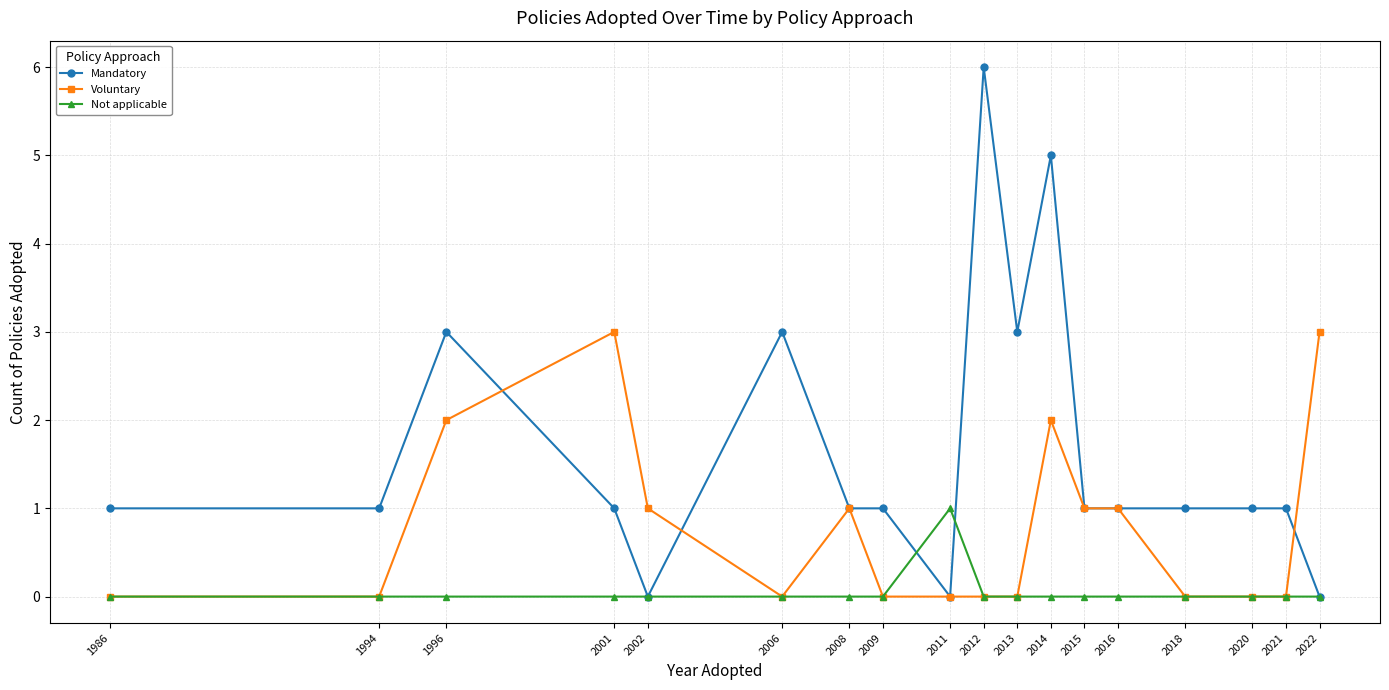

True or false: Mandatory has a value of 0 at 2011.

True